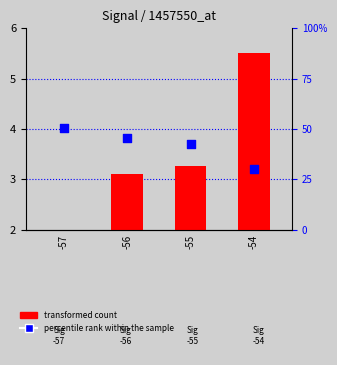

What is the total value across all series at -56?

48.4